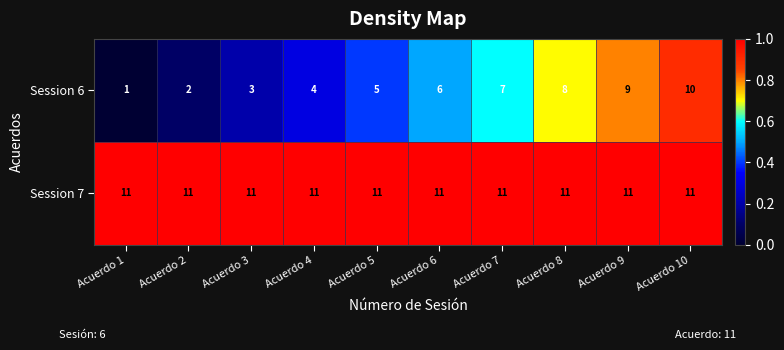

At which label does Session 6 reach its minimum?

Acuerdo 1